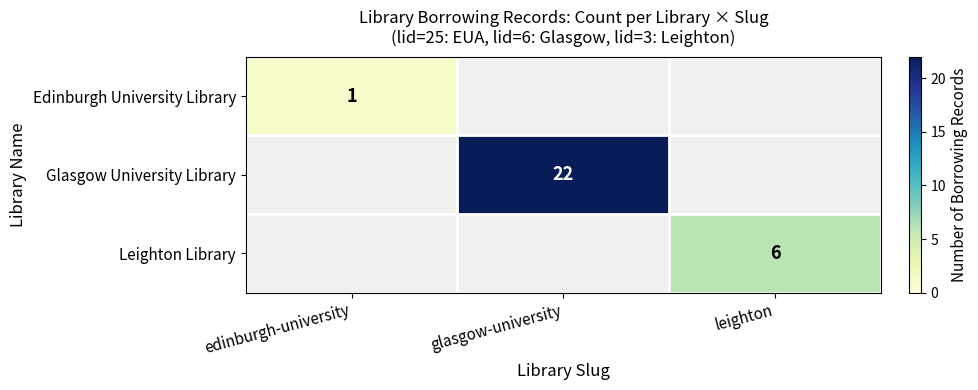

True or false: Edinburgh University Library has a value of 2 at edinburgh-university.

False